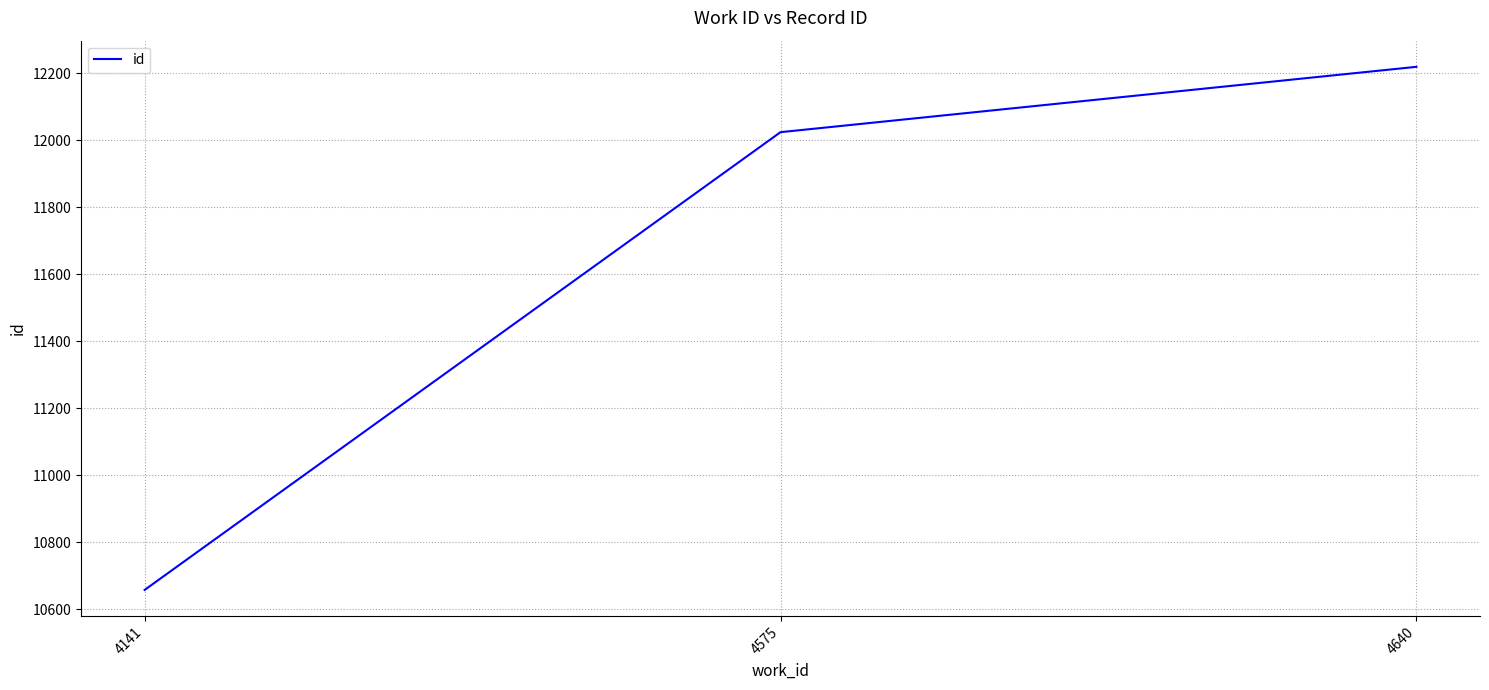

Which category has the lowest value across all series?

4141